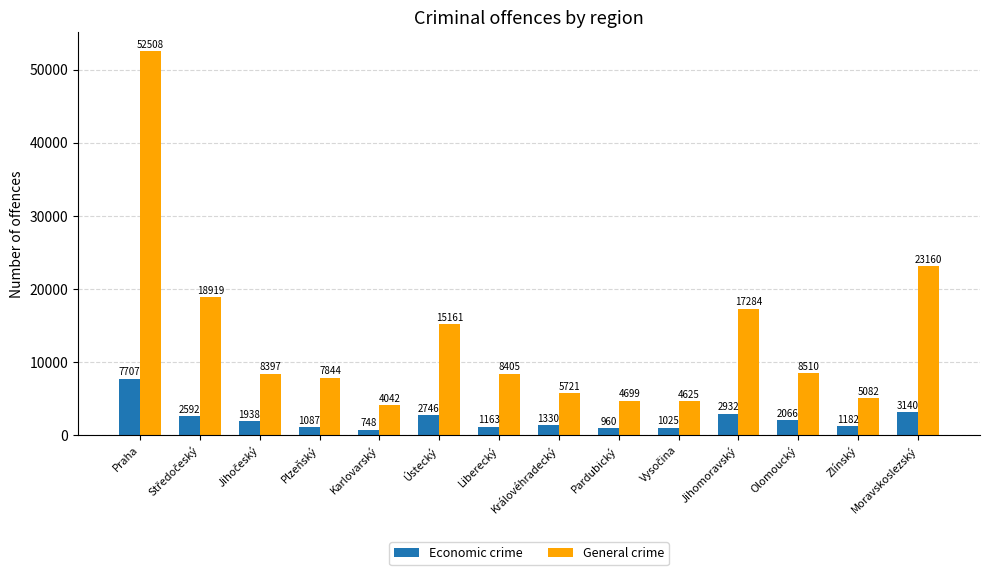

Which series has the largest total across all categories?

General crime